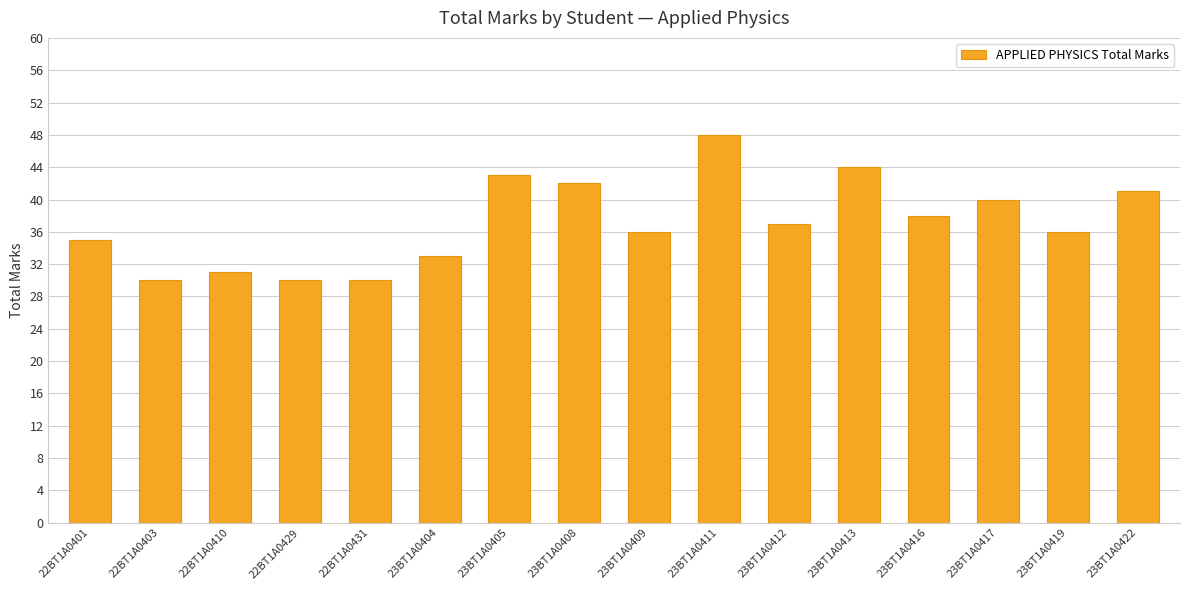

What is the difference between the second highest and minimum values?

14